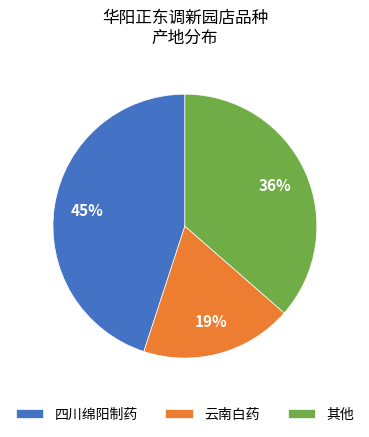

The 云南白药 slice represents 31% of the pie. True or false?

False